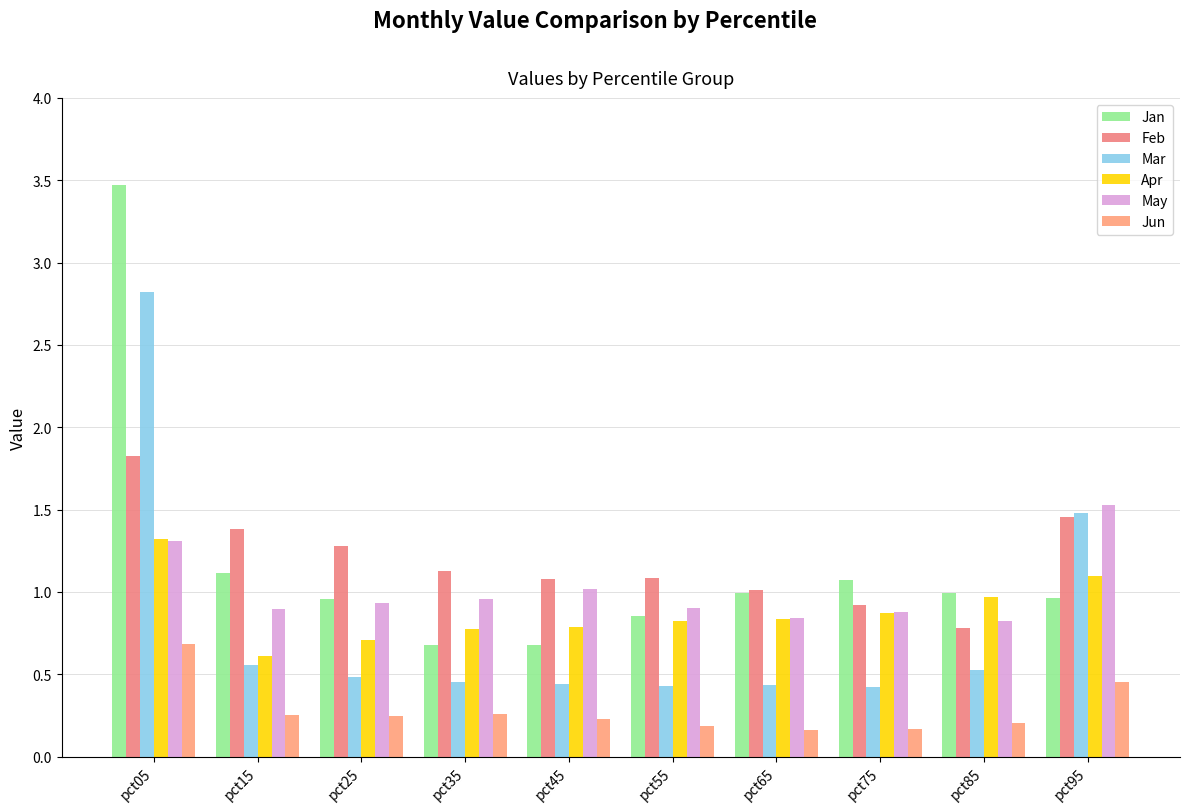

Which series has the largest total across all categories?

Feb